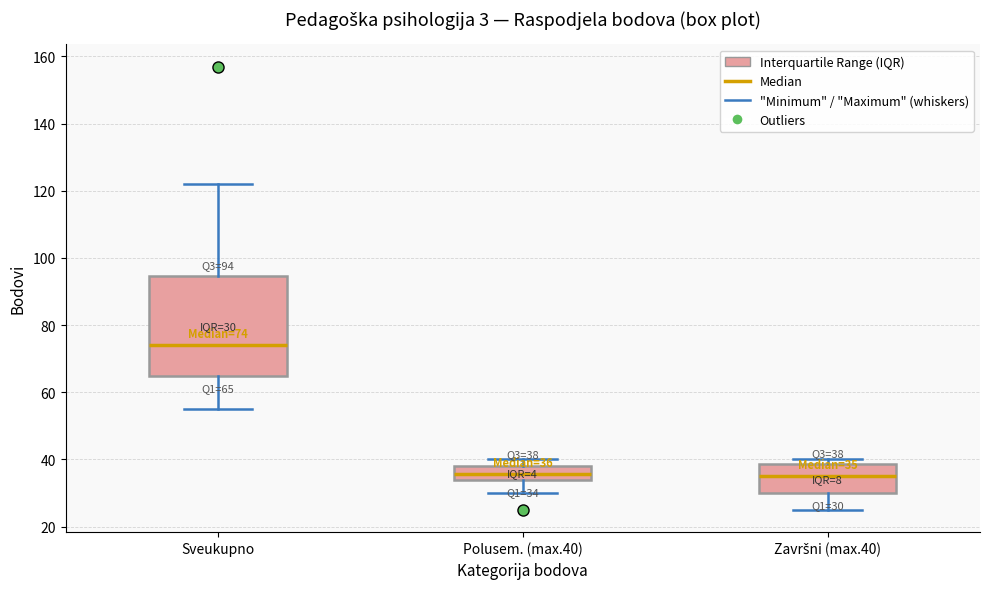

Which box is the tallest, from its lower edge to its upper edge?

Sveukupno